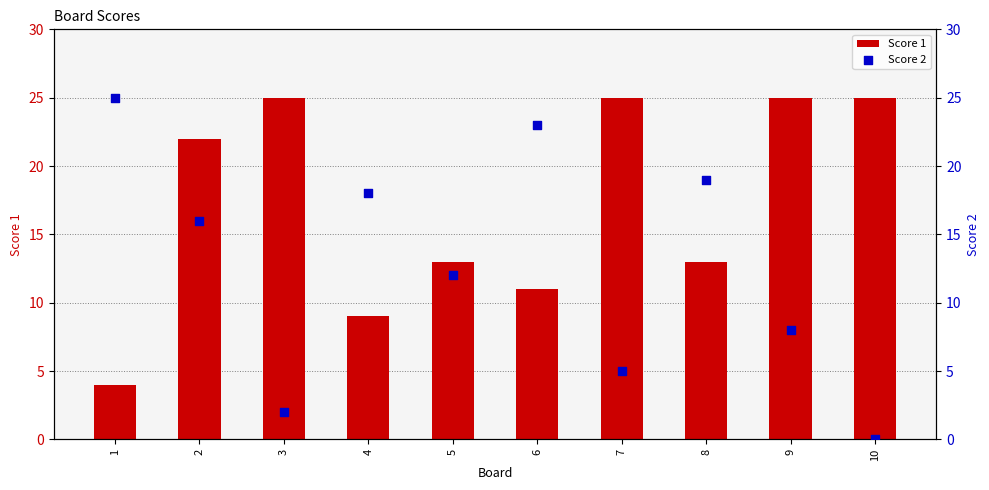

Which series contains the lowest Y value?

Score 2